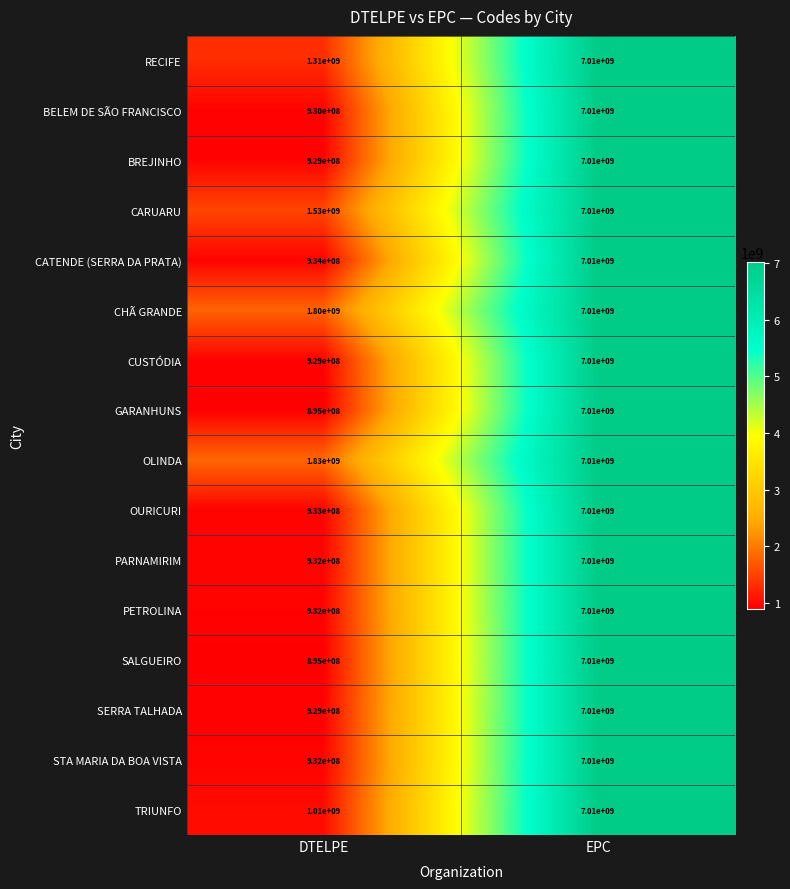

How many data points does each series have?

2